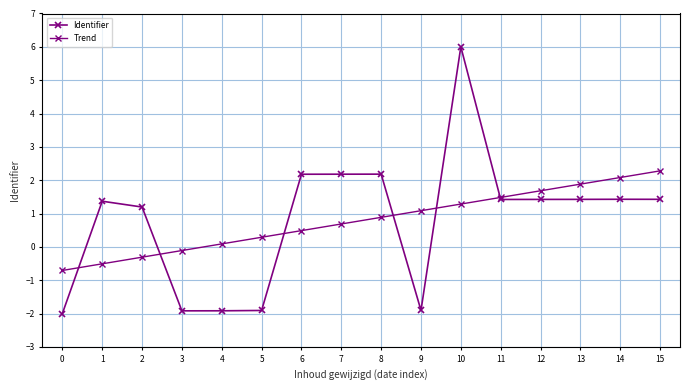

List the labels in order of Identifier value, smallest first.

0, 3, 4, 5, 9, 2, 1, 11, 12, 13, 15, 14, 6, 7, 8, 10